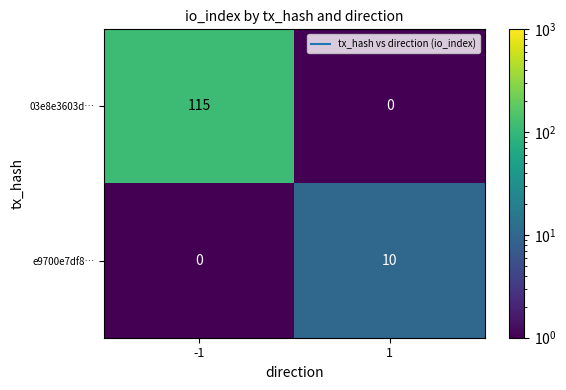

What is the approximate value of 03e8e3603d… at -1?

115